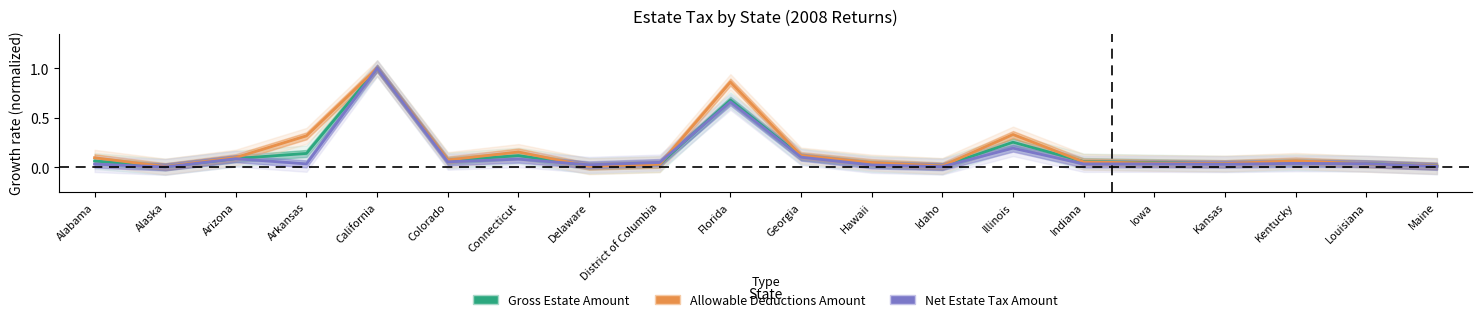

What position from the right is Georgia?

10